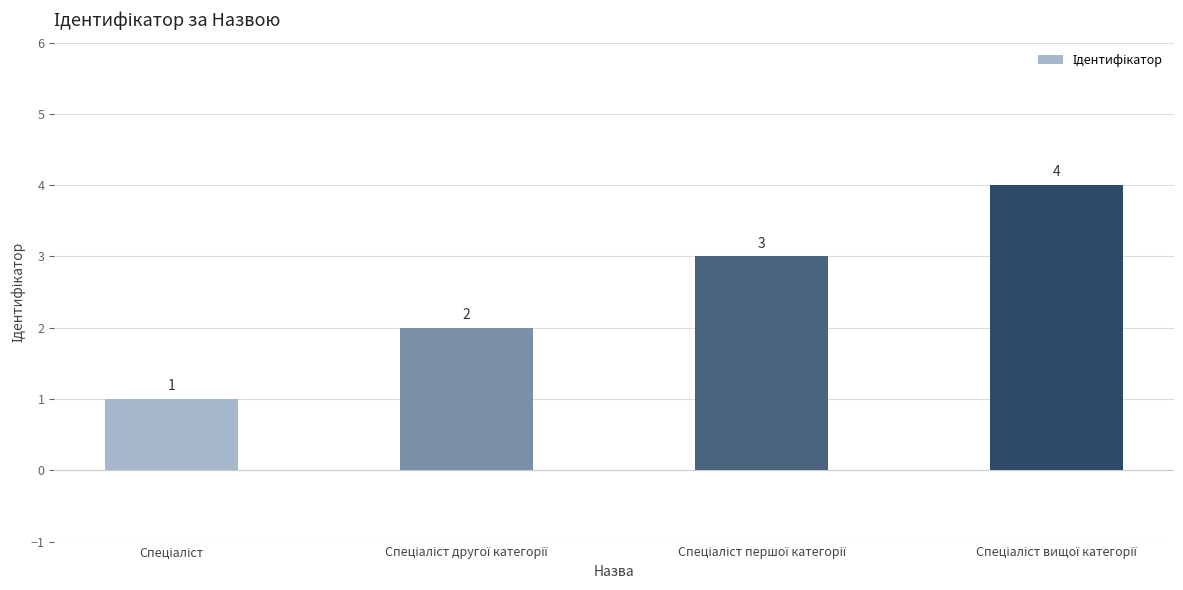

What is the greatest value displayed?

4